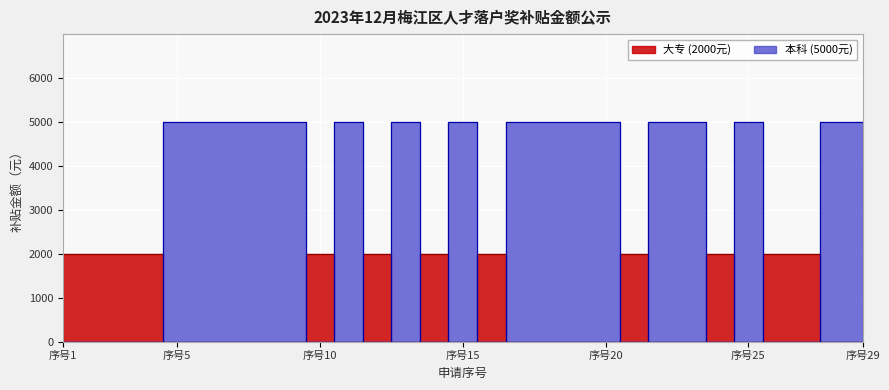

What are all the series names shown in the legend?

大专 (2000元), 本科 (5000元)